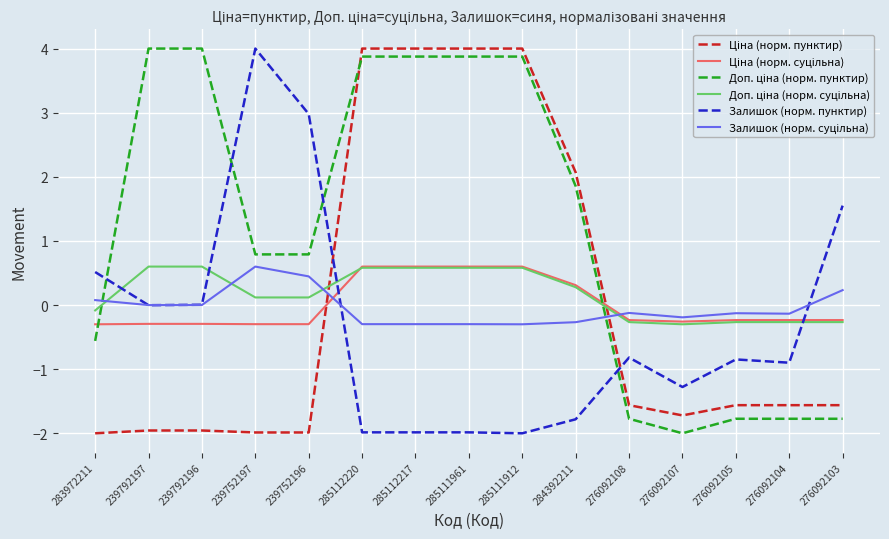

What is the sum of all Залишок (норм. пунктир) values?

-4.5